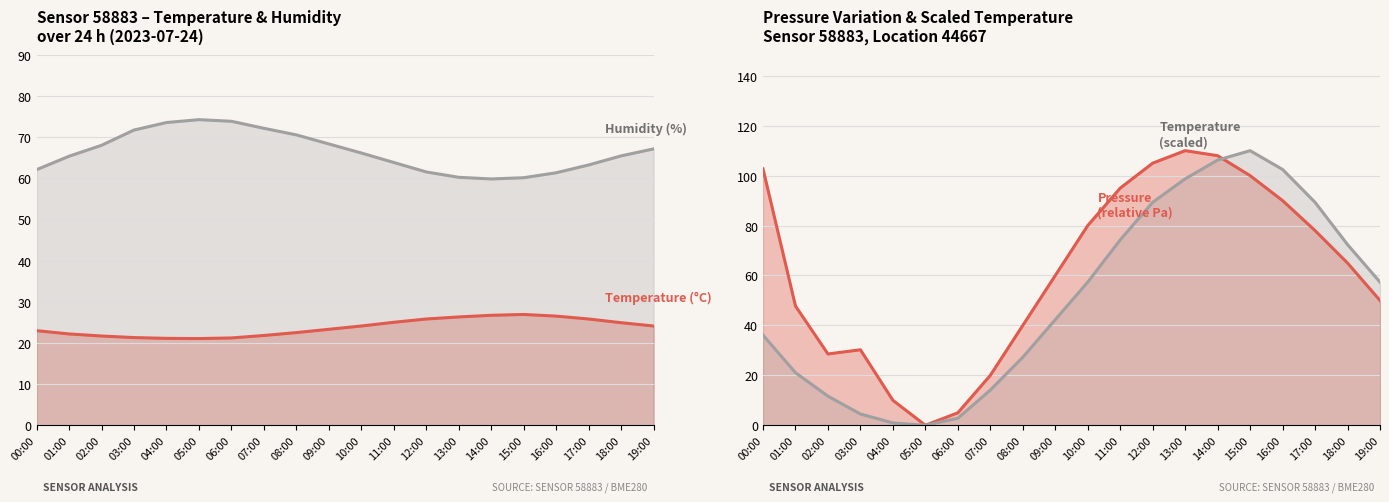

What is the maximum value for Humidity?

74.2